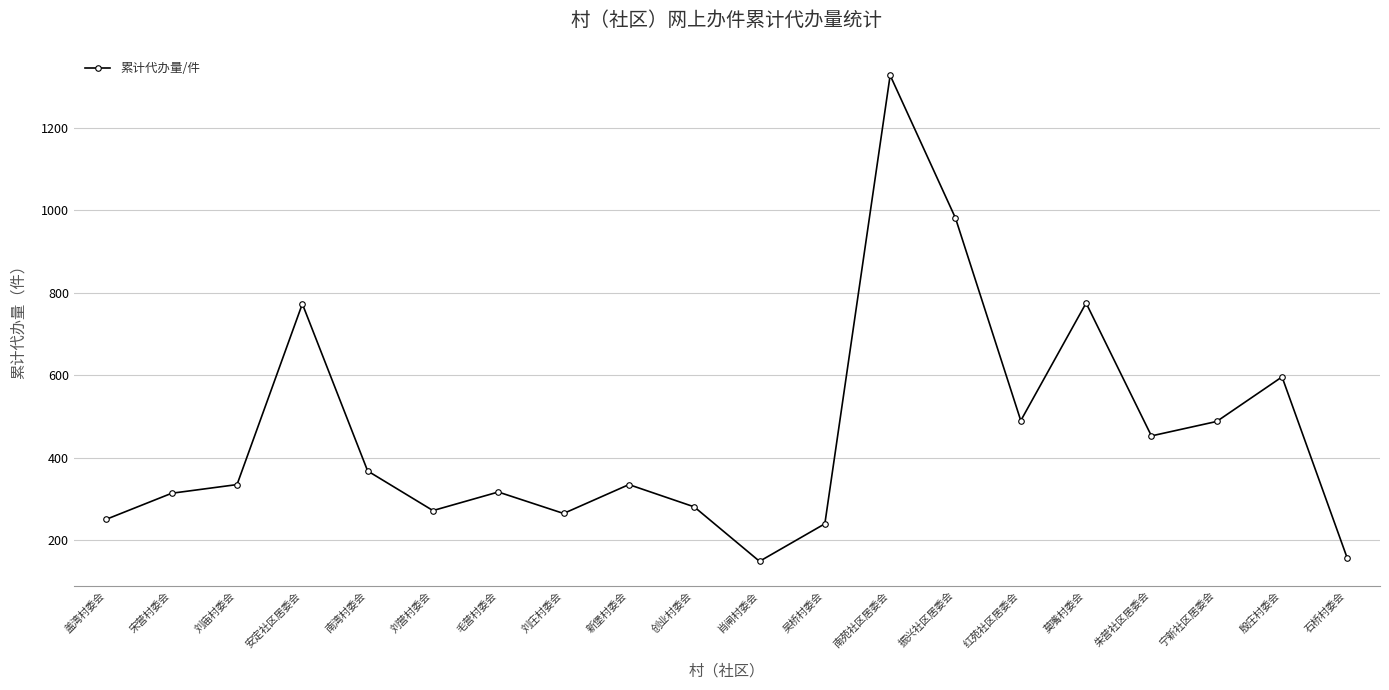

What is the sum of all values?

9166